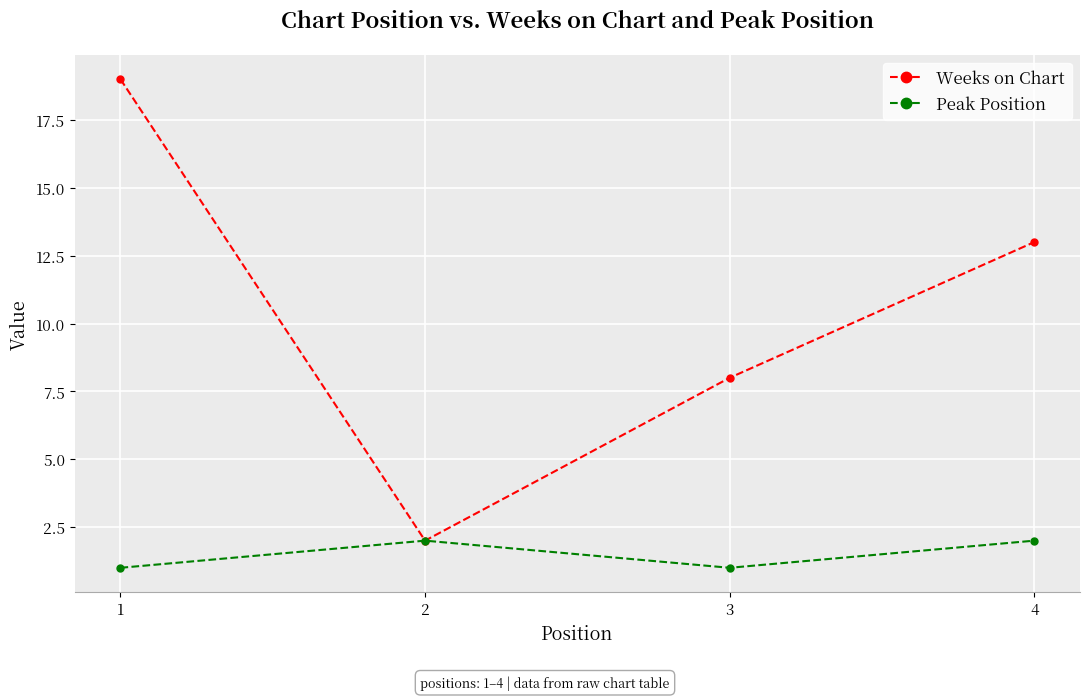

Count the Weeks on Chart values in the range 8 to 19.

3